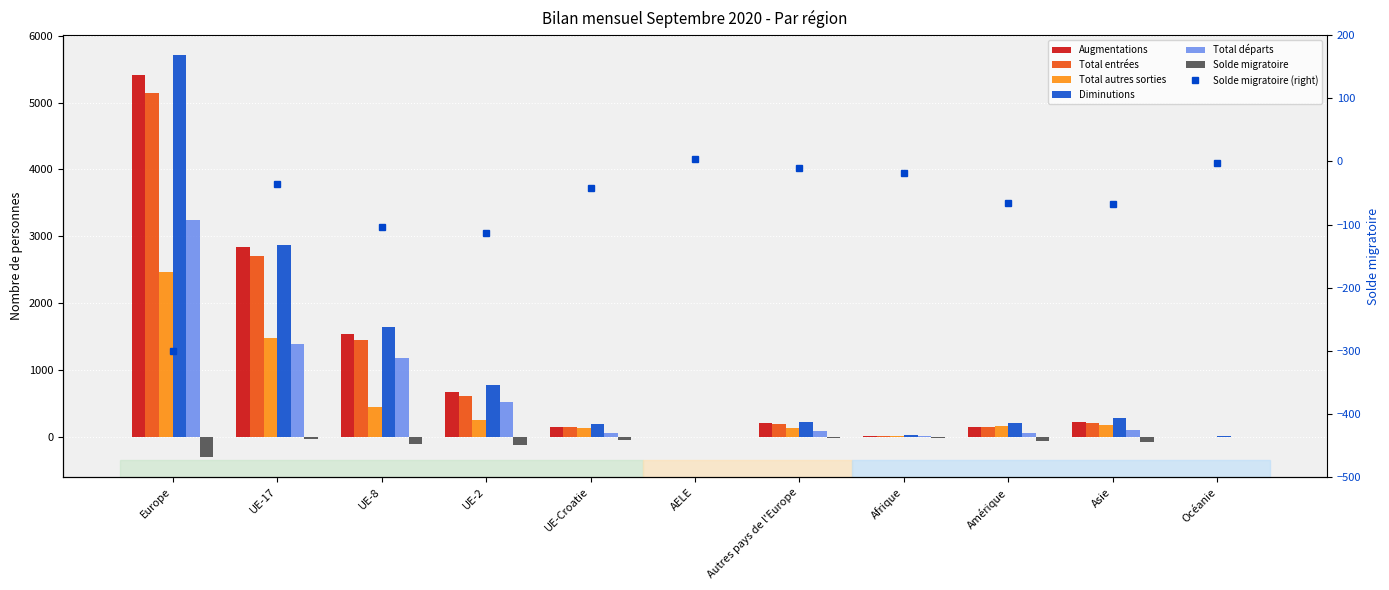

Where is Total entrées nearest to the value 2572?

UE-17